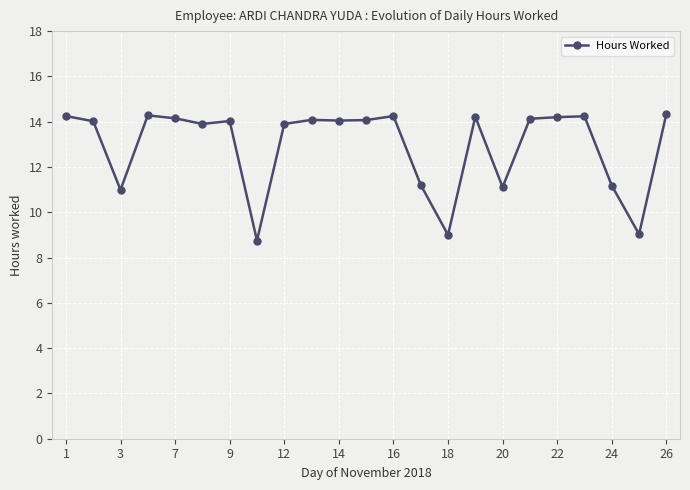

What is the average value?

12.9